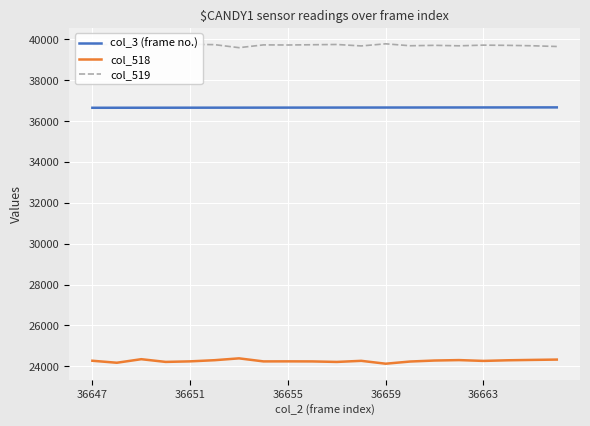

True or false: col_519 and col_3 (frame no.) cross at least once.

False